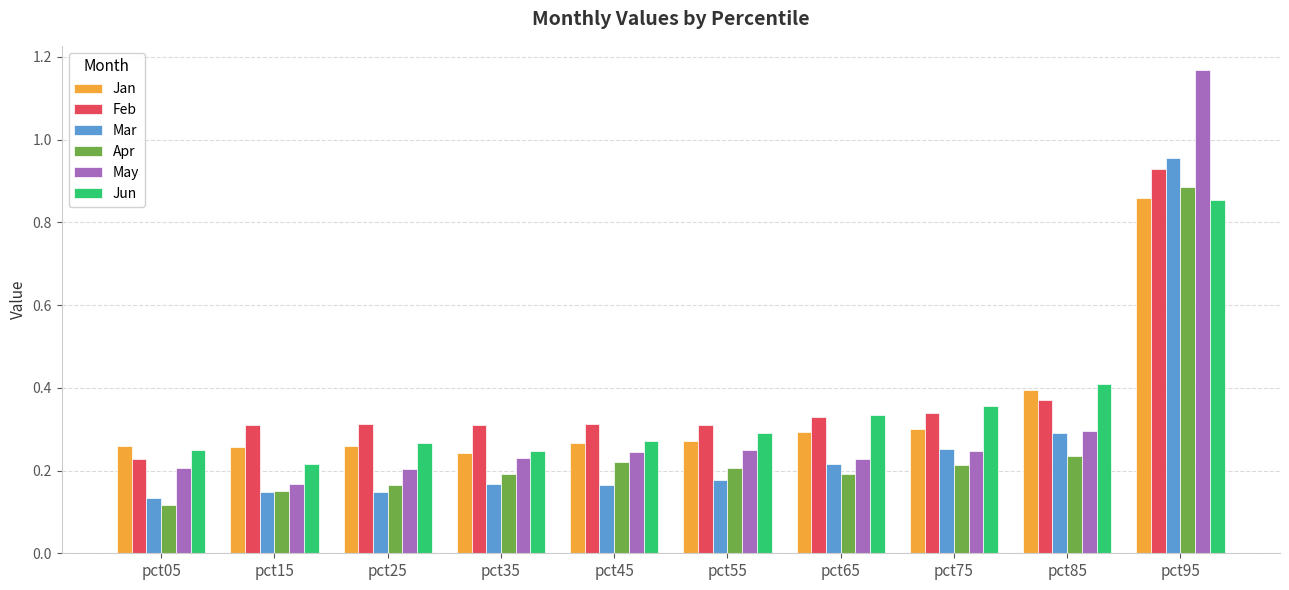

Which series changed the most between pct35 and pct95?

May